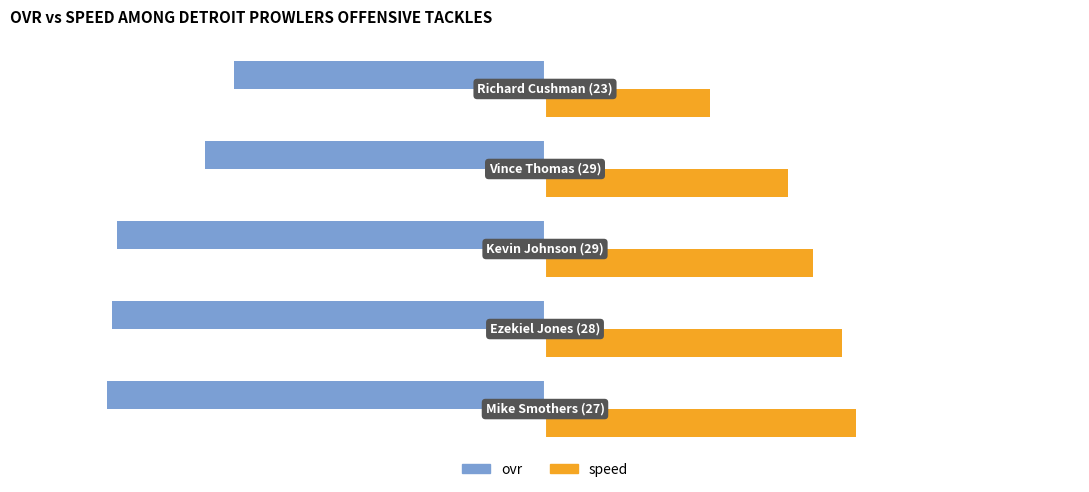

What is the difference between the second highest and second lowest values in the ovr series?

19